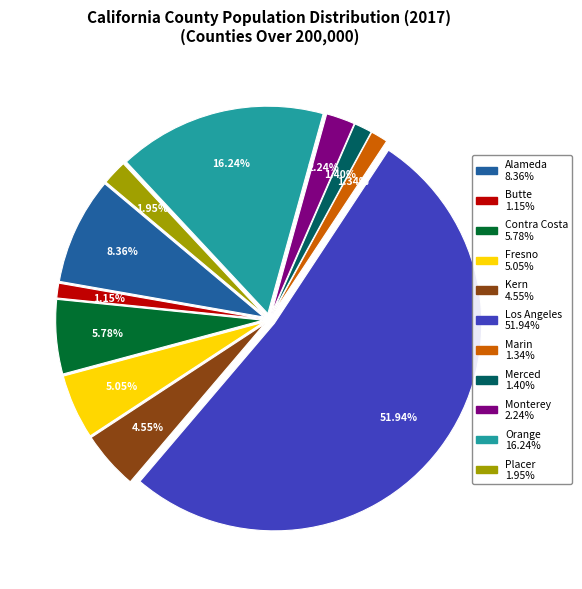

How many segments does this pie chart have?

11